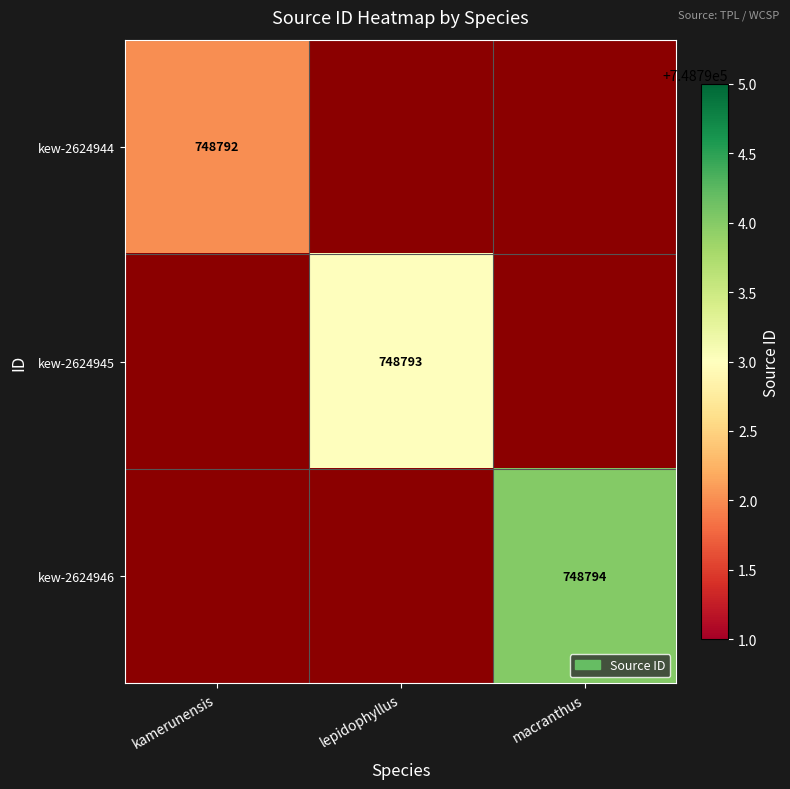

Is it true that kew-2624944 equals 1028395 at kamerunensis?

False